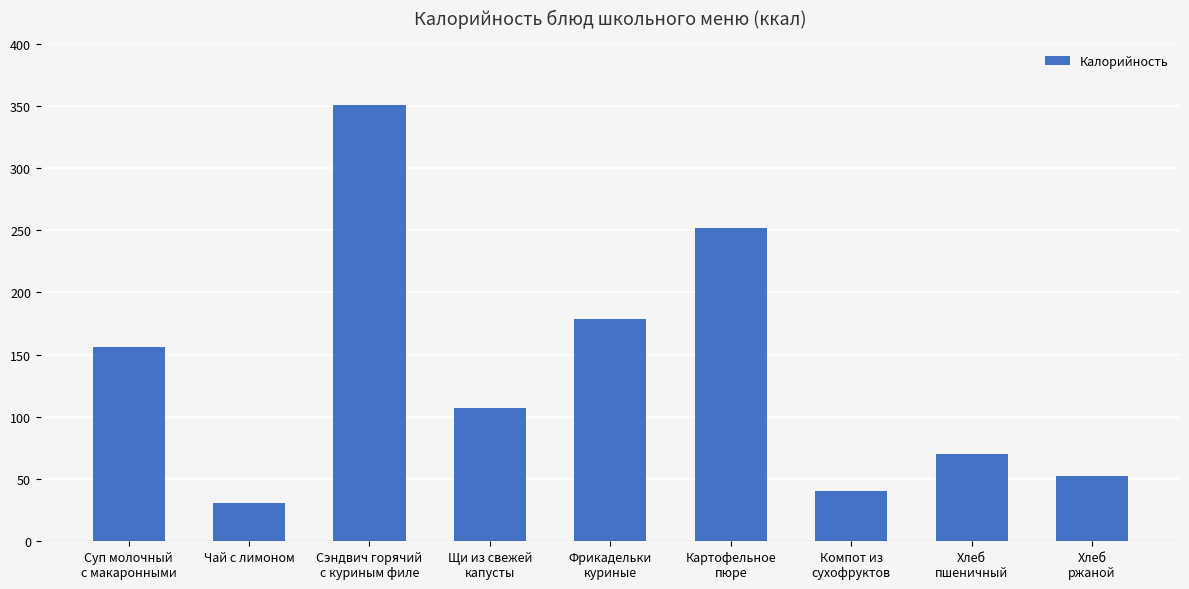

At which label is the value closest to 190?

Фрикадельки
куриные